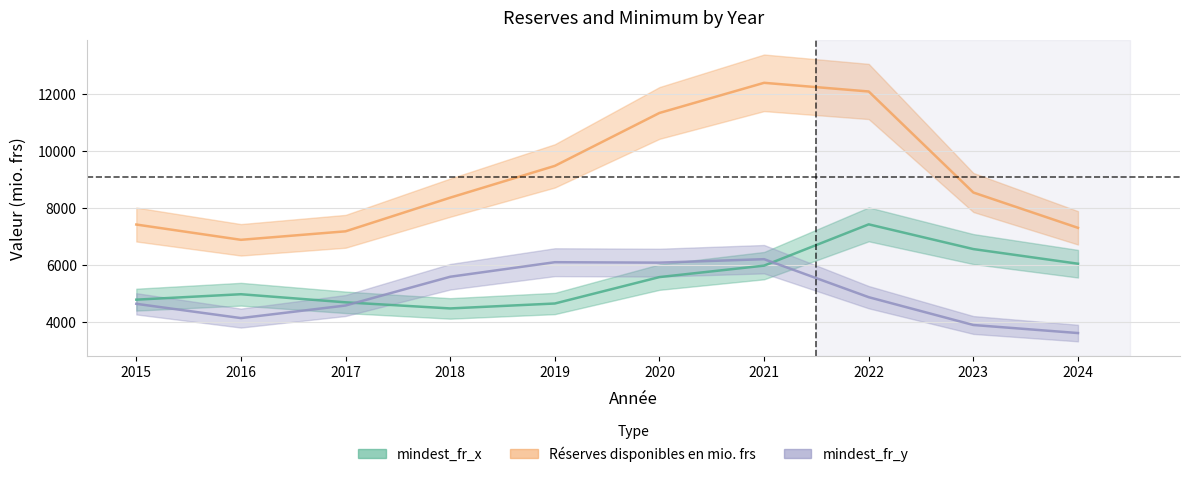

Count the number of data series in this chart.

3